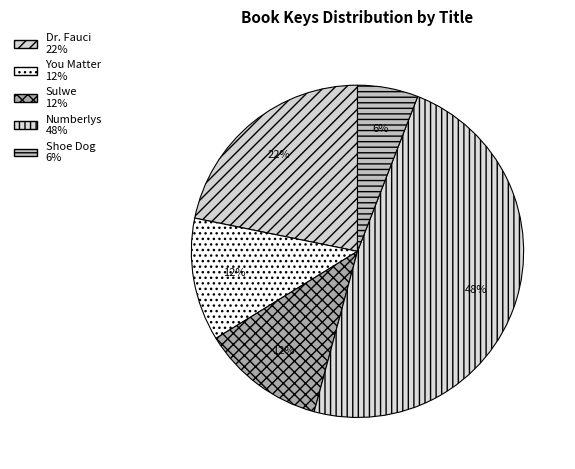

Count the number of slices in the pie.

5